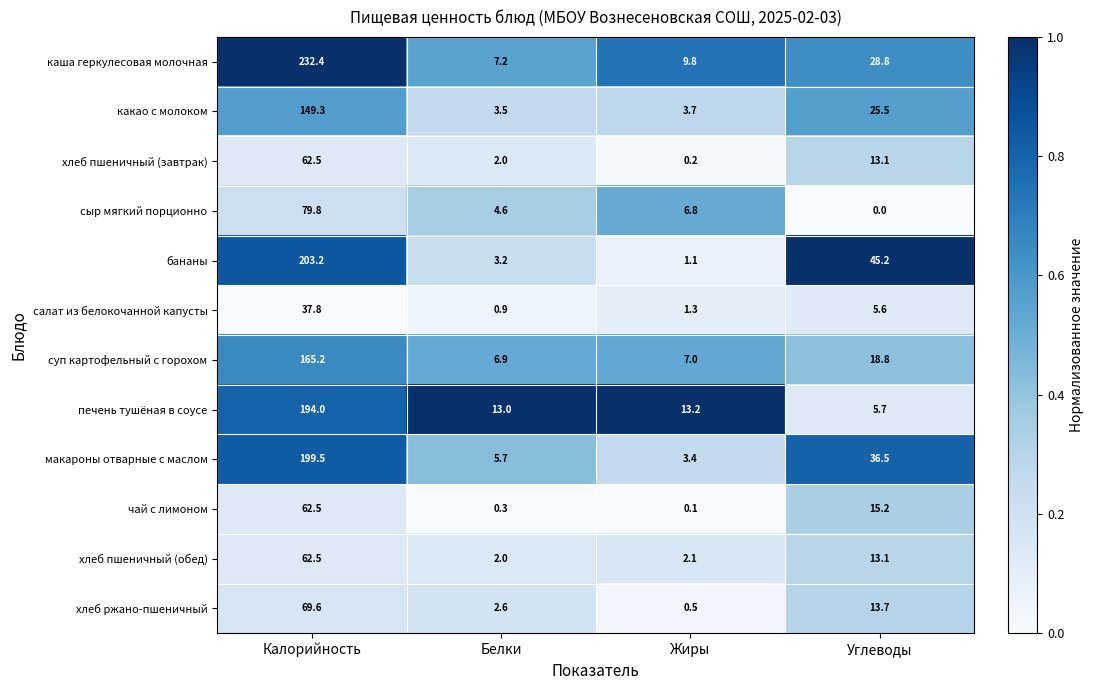

Which series has the largest total across all categories?

каша геркулесовая молочная